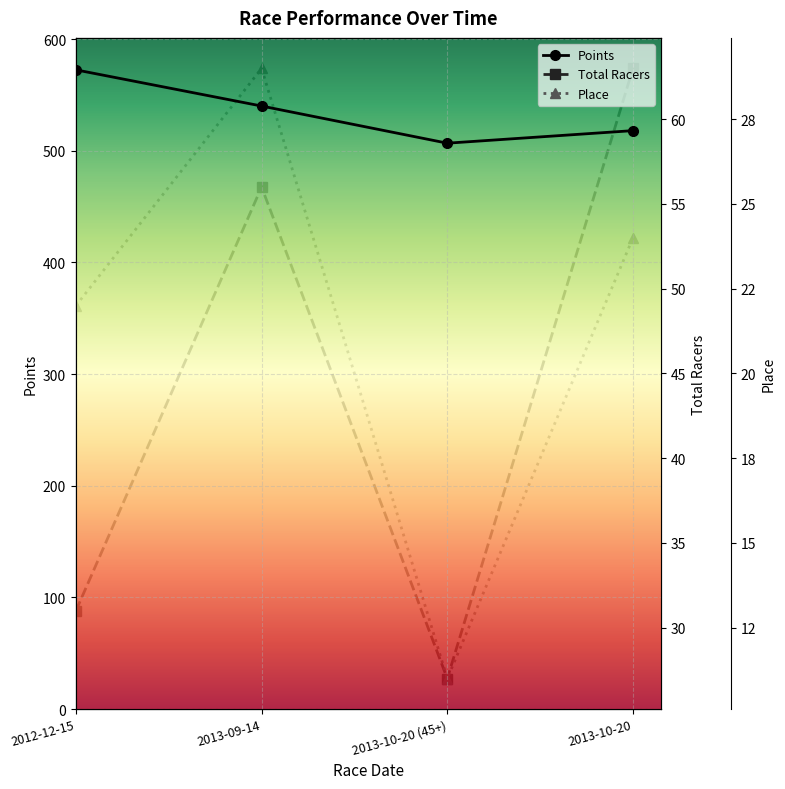

True or false: Points and Total Racers cross at least once.

False